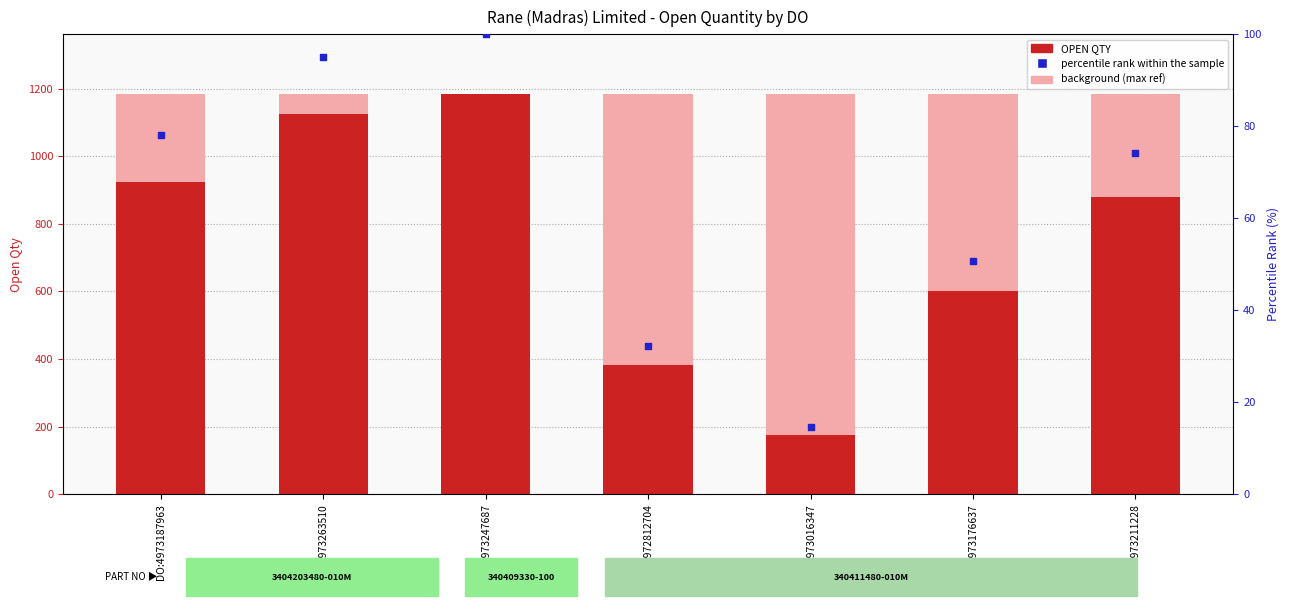

At how many categories does at least one series exceed 1073?

2